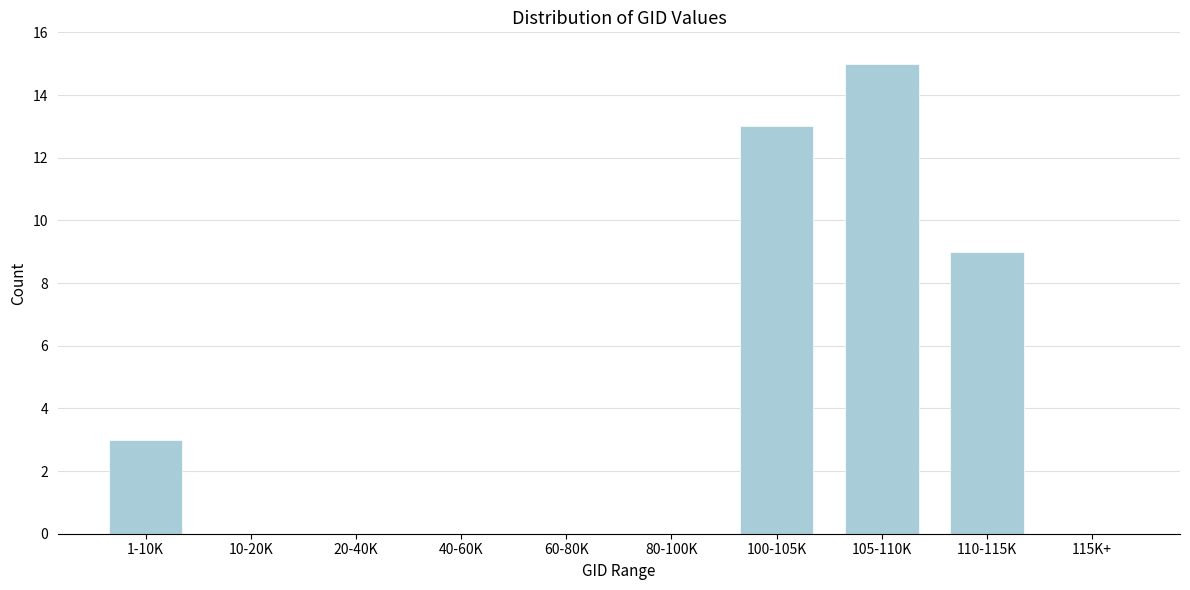

Reading left to right, list all the values displayed in this chart.

1-10K=3	10-20K=0	20-40K=0	40-60K=0	60-80K=0	80-100K=0	100-105K=13	105-110K=15	110-115K=9	115K+=0